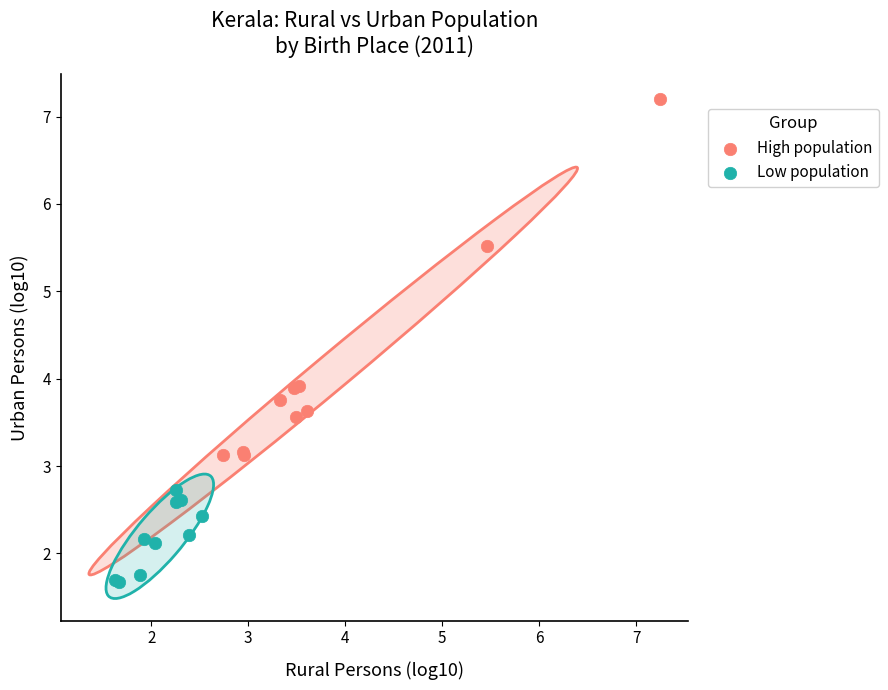

Which series reaches the maximum Y coordinate?

High population